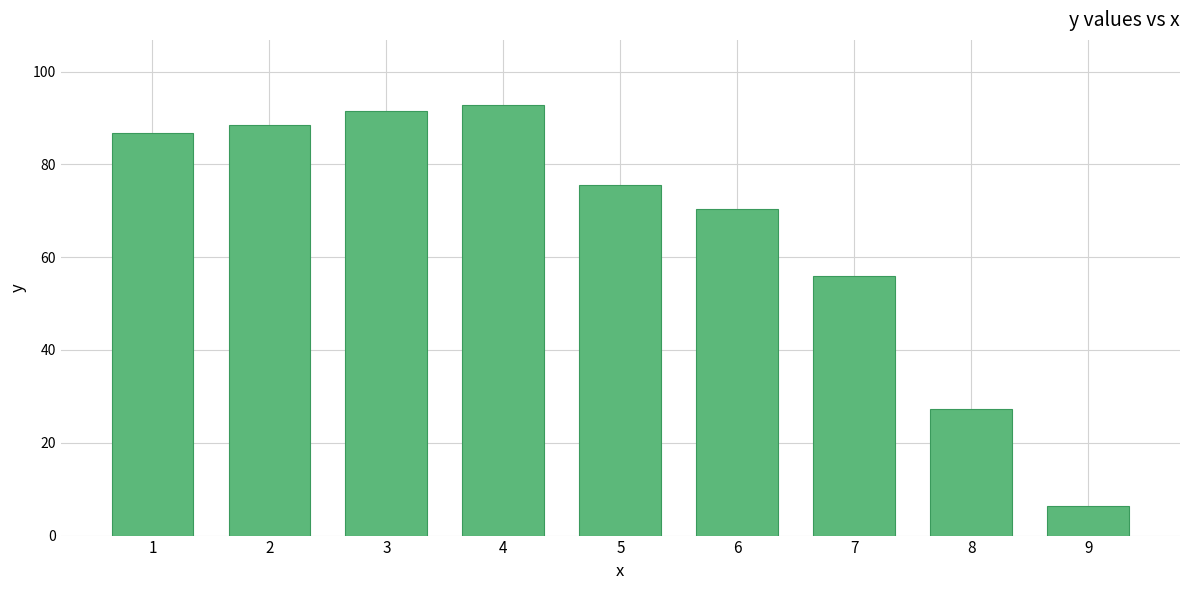

Reading right to left, list all the values displayed in this chart.

9=6.4	8=27.3	7=55.9	6=70.4	5=75.5	4=92.9	3=91.6	2=88.6	1=86.7